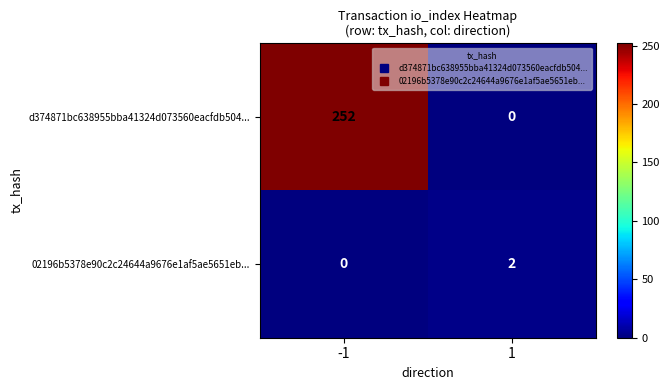

Rank the series at -1 from highest to lowest value.

d374871bc638955bba41324d073560eacfdb504..., 02196b5378e90c2c24644a9676e1af5ae5651eb...